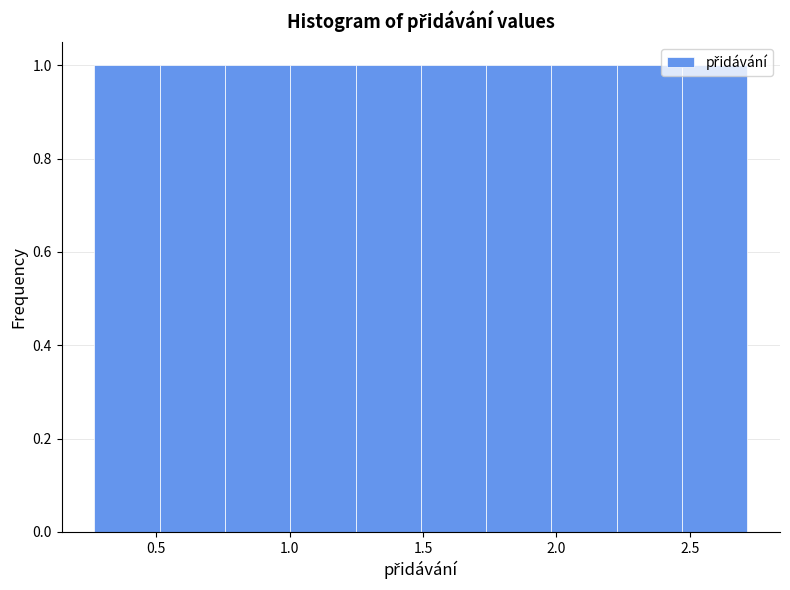

What is the height of the bar covering 1.00 to 1.25 on the x-axis? Neither the bar edges nor the heights are printed on the chart, so give them approximately, as read against the axes.

1